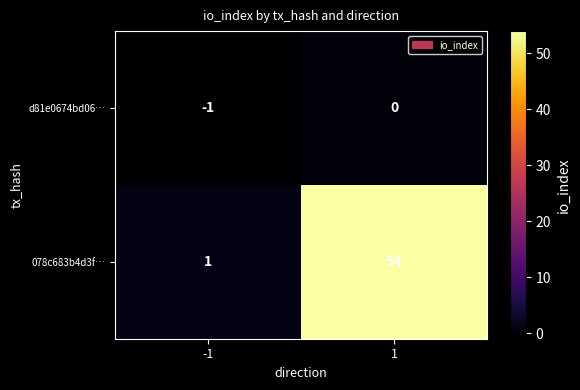

What is the difference between the 078c683b4d3f… values at -1 and 1?

53